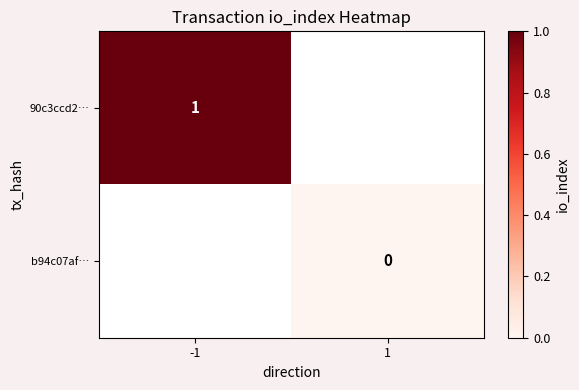

At how many categories does at least one series exceed 0?

1